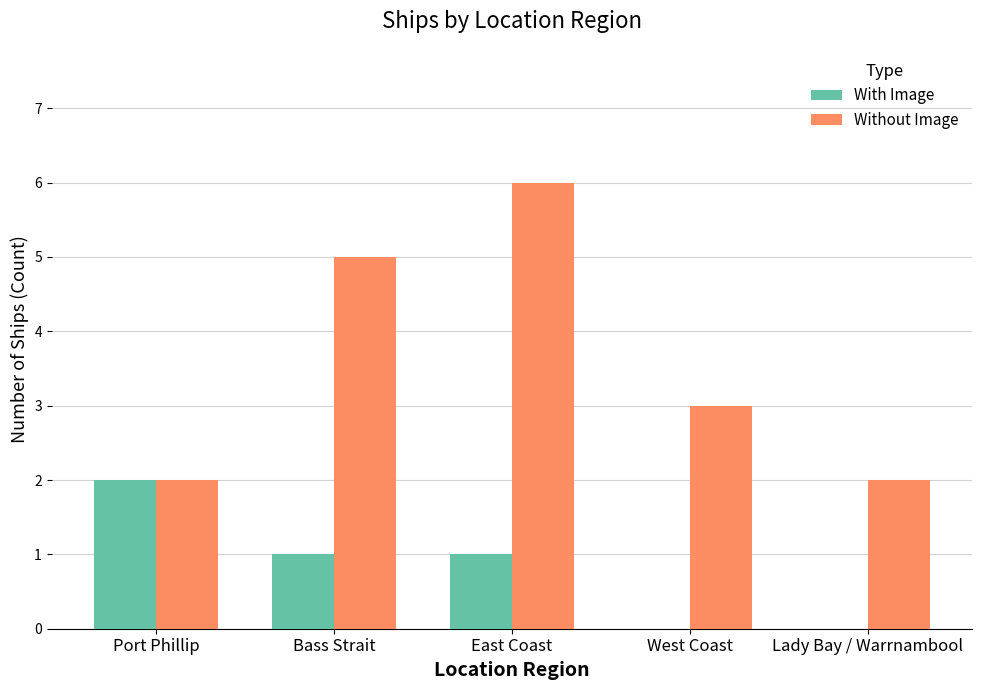

Which category has the highest value in the Without Image series?

East Coast